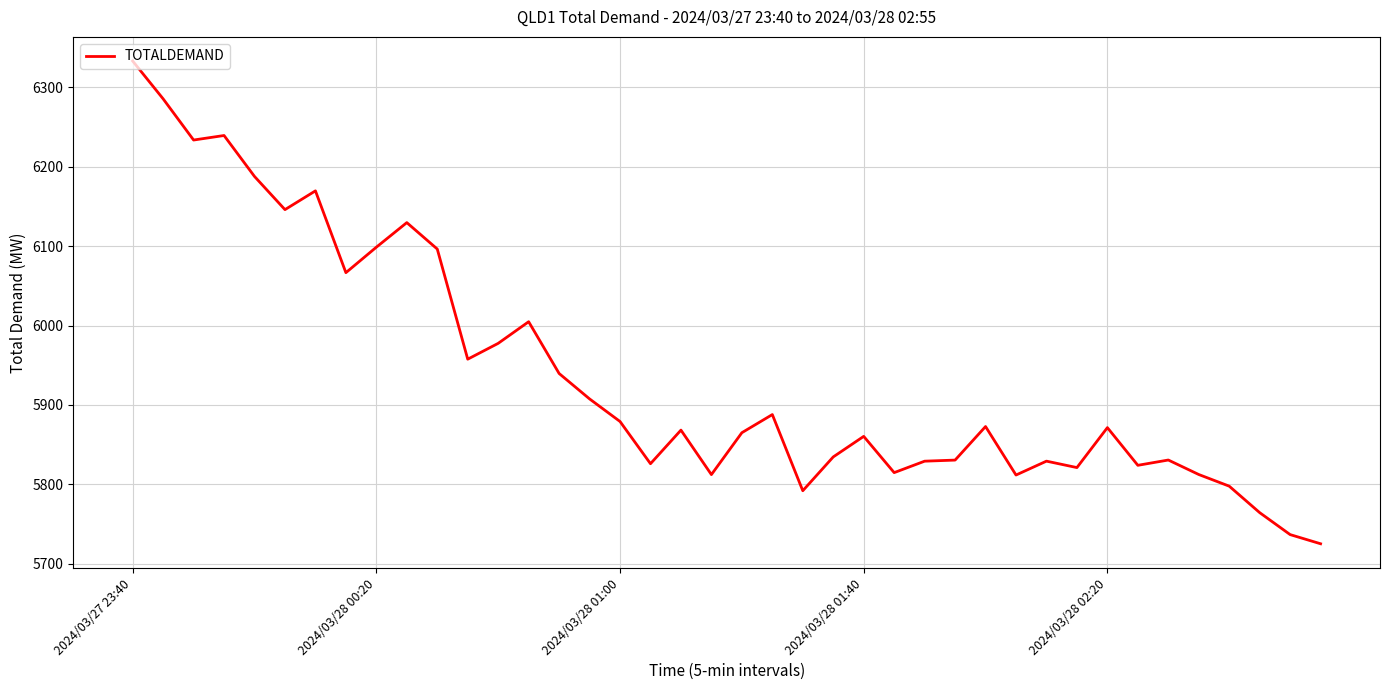

What is the minimum value shown in the chart?

5725.3